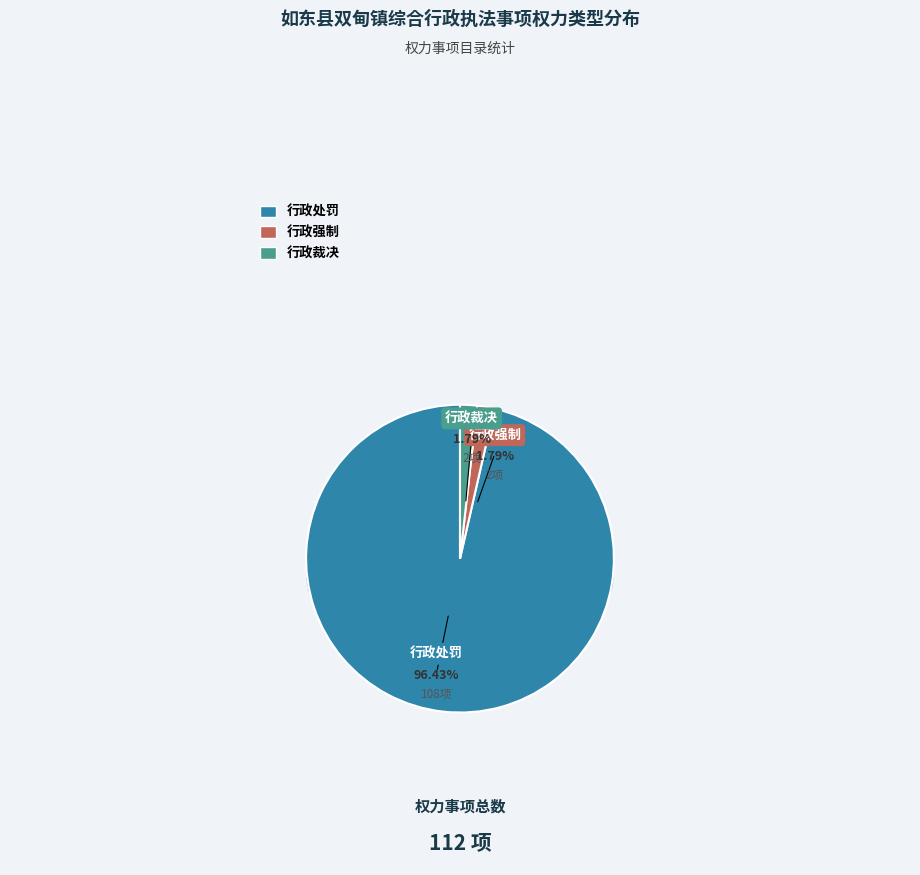

What percentage is the 行政强制 slice, to the nearest percent?

2%